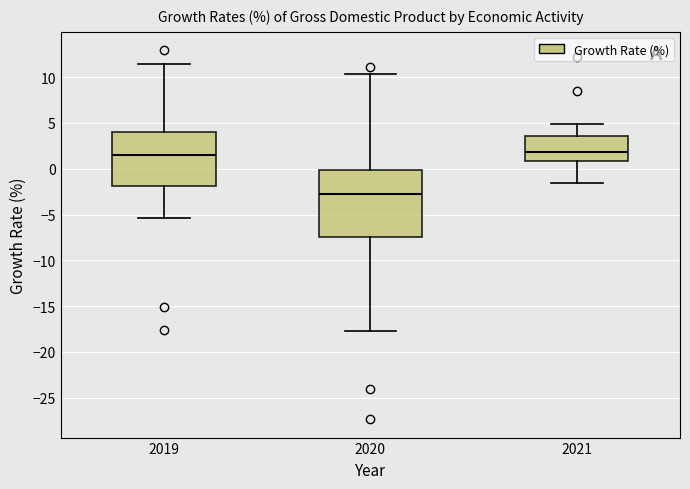

Reading left to right, read every box against the y-axis: the position of its median line, the range the box covers, and the ends of its whiskers. The values are not printed on the chart, so give them approximately, as read against the axis.

2019: median 1.5, box -2.0 to 4.0, whiskers -5.5 to 11.5
2020: median -3.0, box -7.5 to 0.0, whiskers -17.5 to 10.5
2021: median 2.0, box 1.0 to 3.5, whiskers -1.5 to 5.0